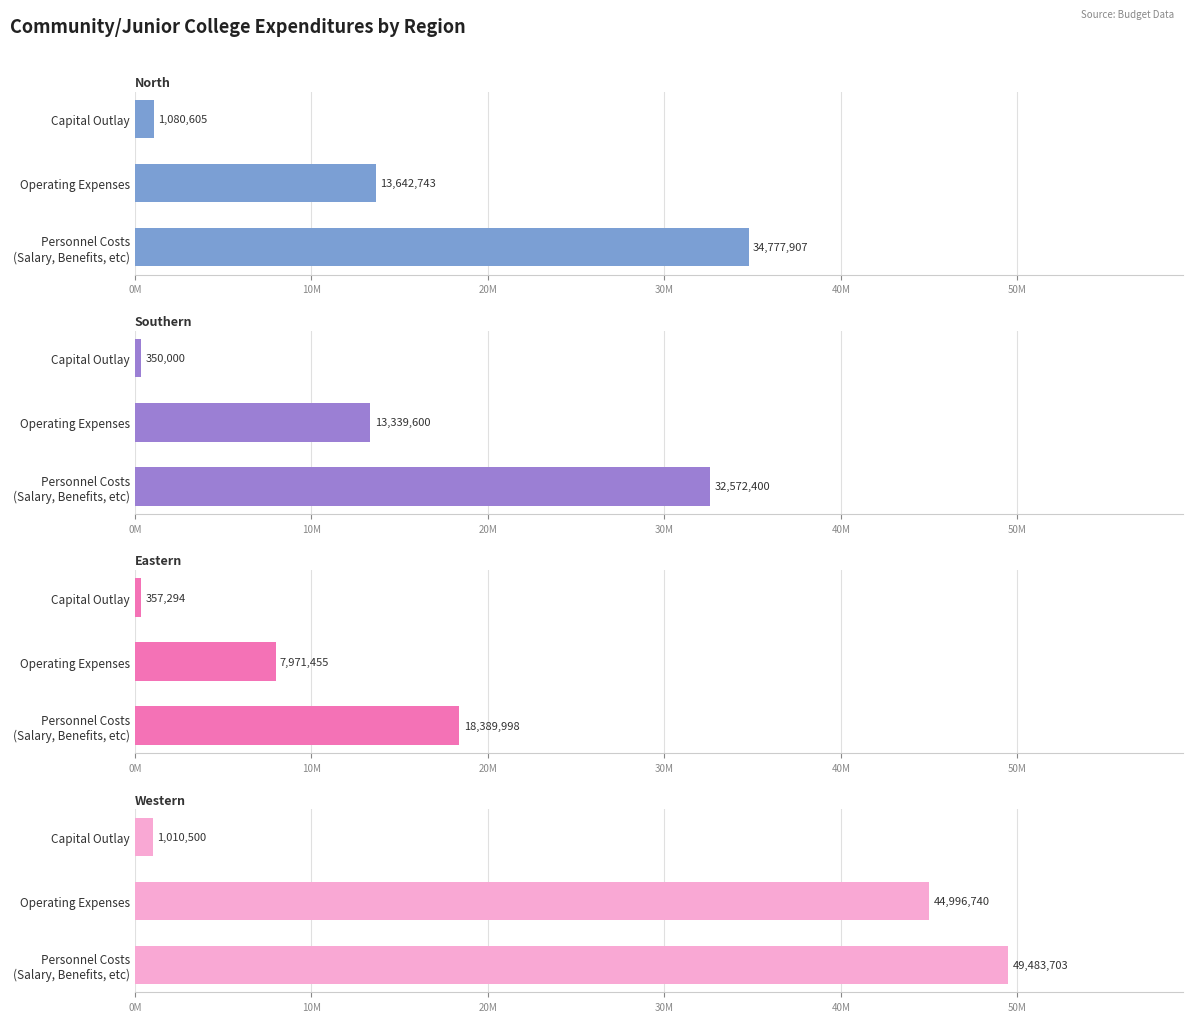

What is the maximum value shown in the chart?

49483703